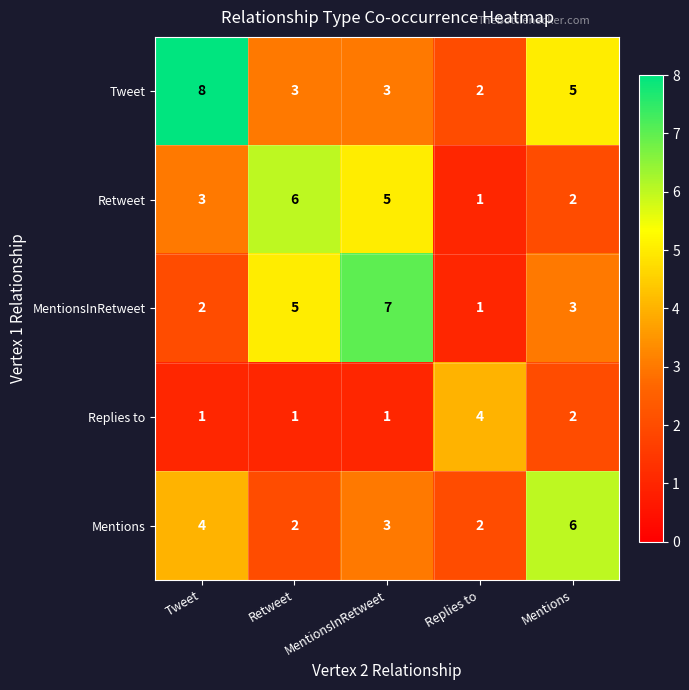

The value of Mentions at Tweet is 4. True or false?

True